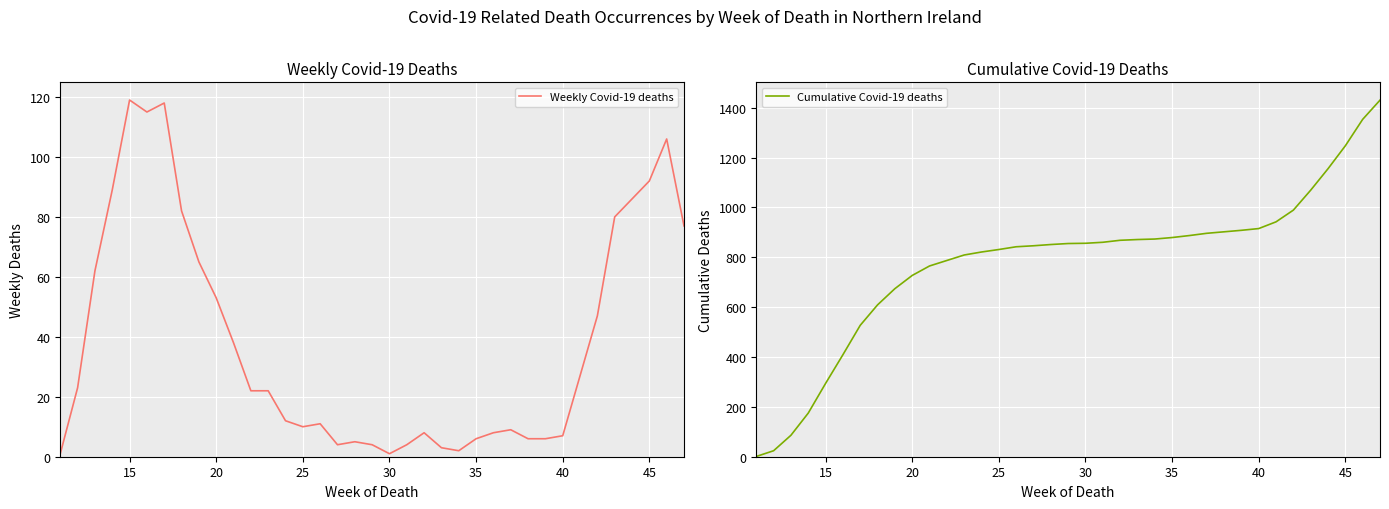

Which series has the widest spread of values?

Cumulative Covid-19 deaths